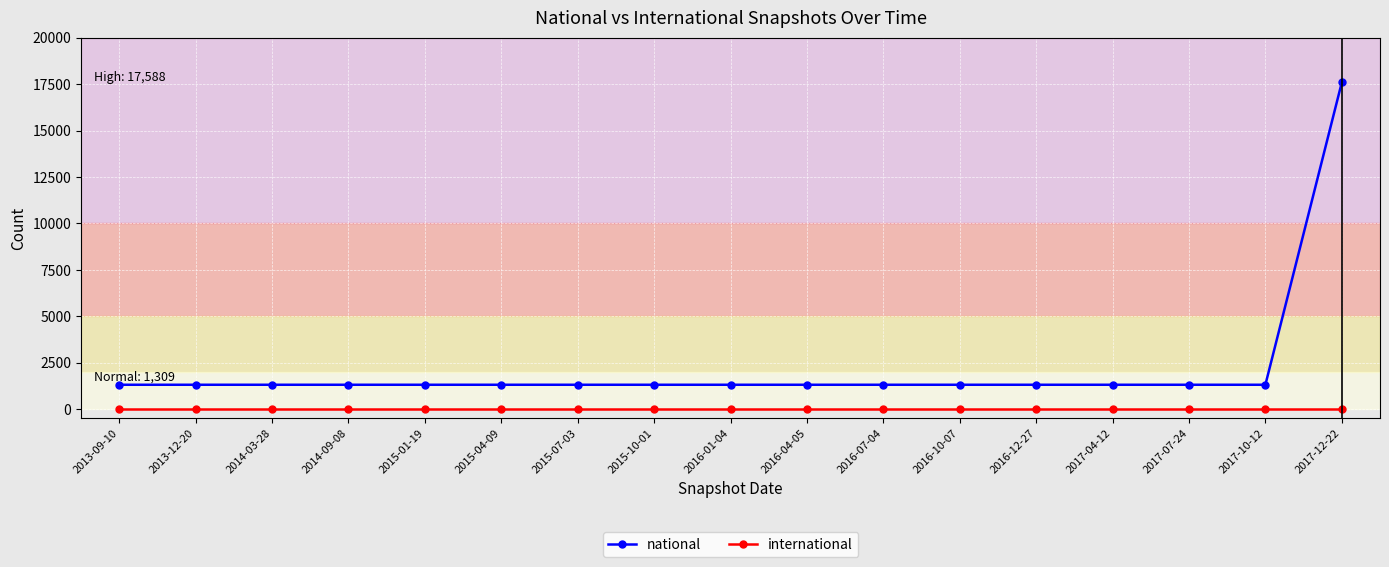

Which series has the widest spread of values?

national